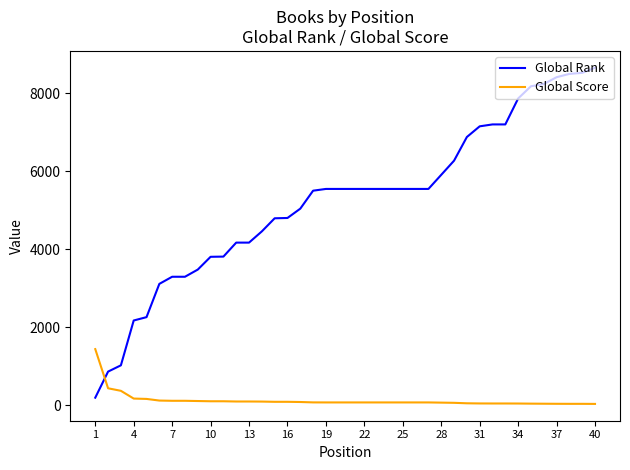

What is the average value of the Global Rank series?

5231